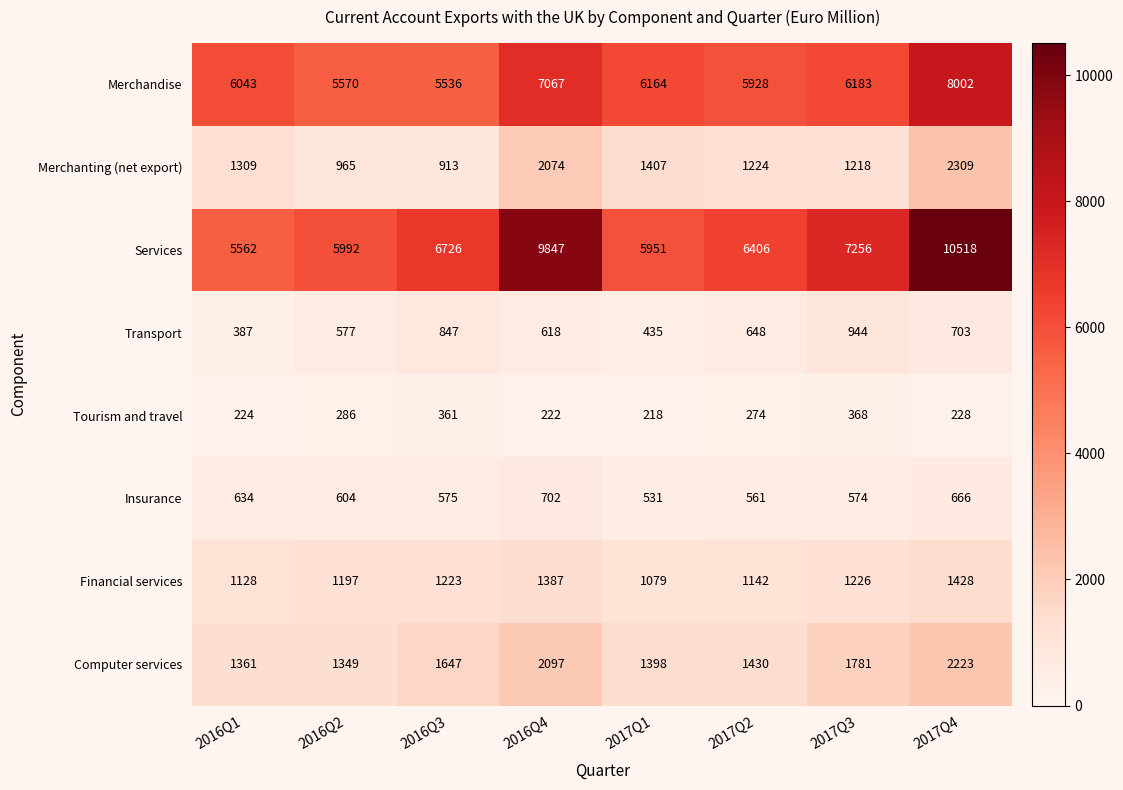

What is the minimum value for Merchandise?

5536